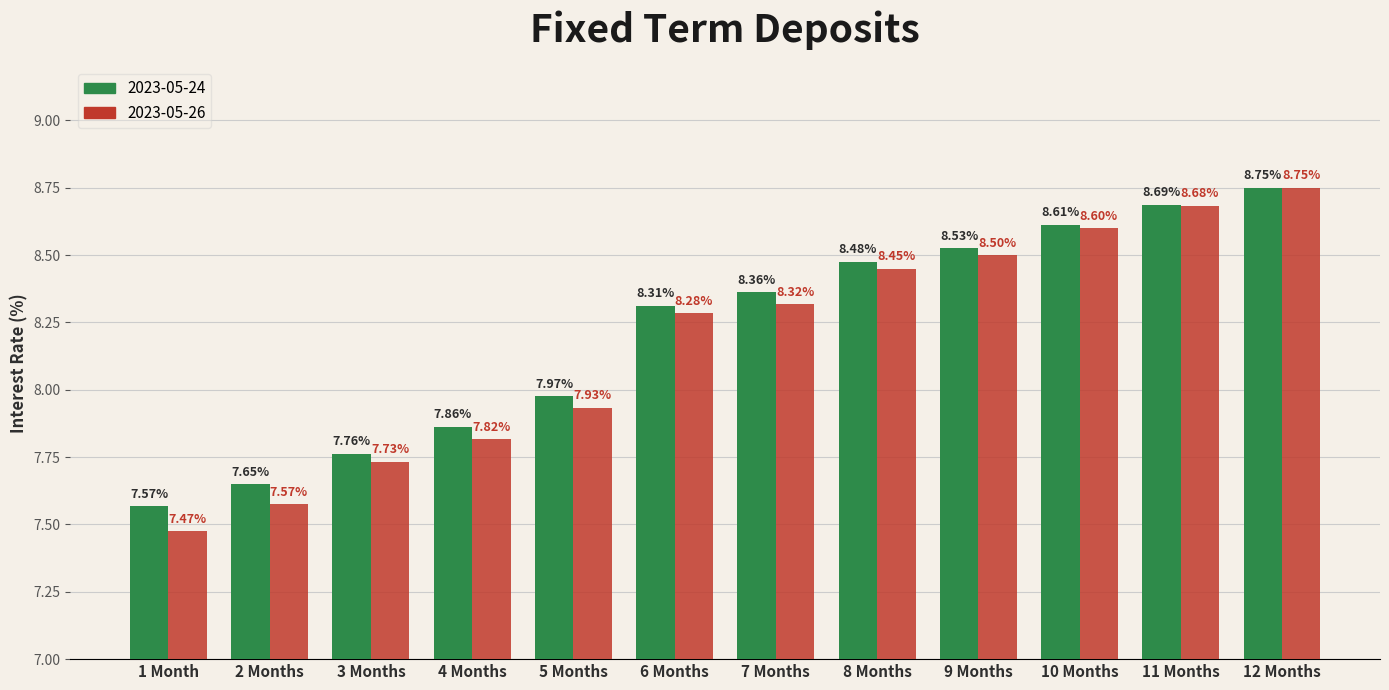

At which label does 2023-05-26 reach its peak?

12 Months